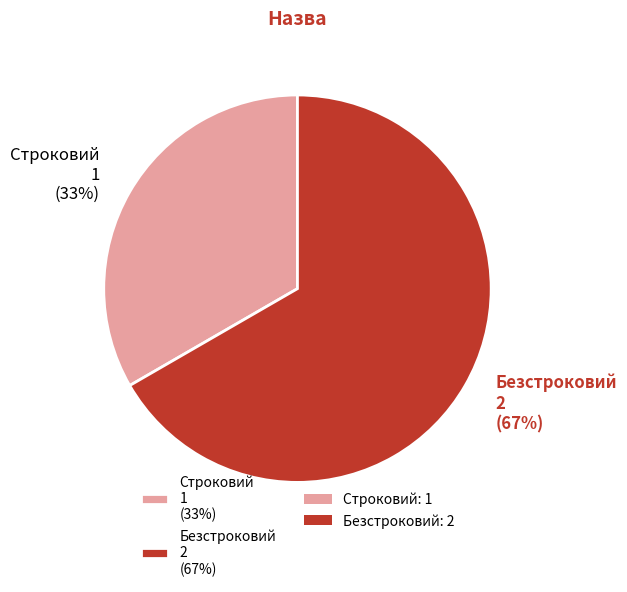

The Строковий slice represents 33% of the pie. True or false?

True